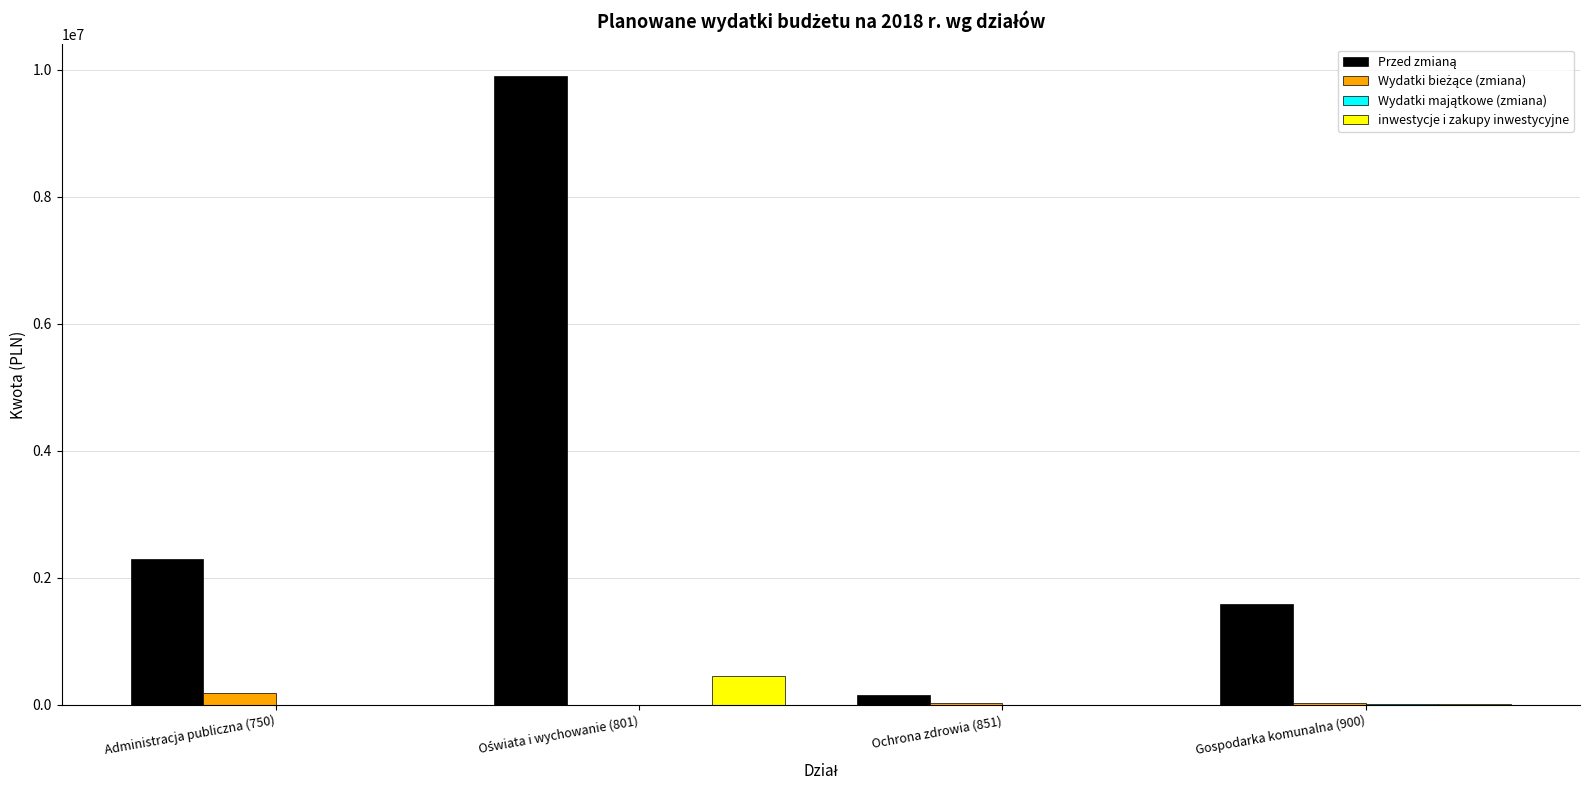

What is the greatest value displayed?

9901130